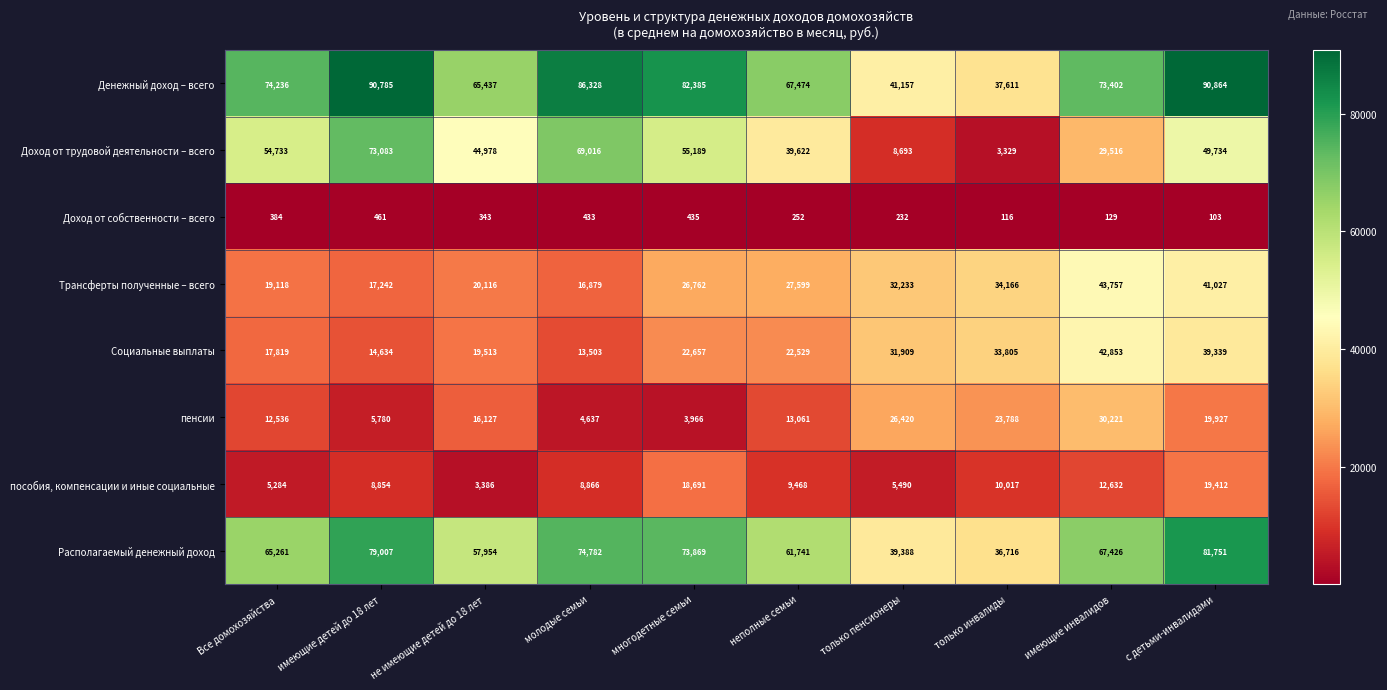

Rank the series by their maximum value, from lowest to highest.

Доход от собственности – всего, пособия, компенсации и иные социальные, пенсии, Социальные выплаты, Трансферты полученные – всего, Доход от трудовой деятельности – всего, Располагаемый денежный доход, Денежный доход – всего